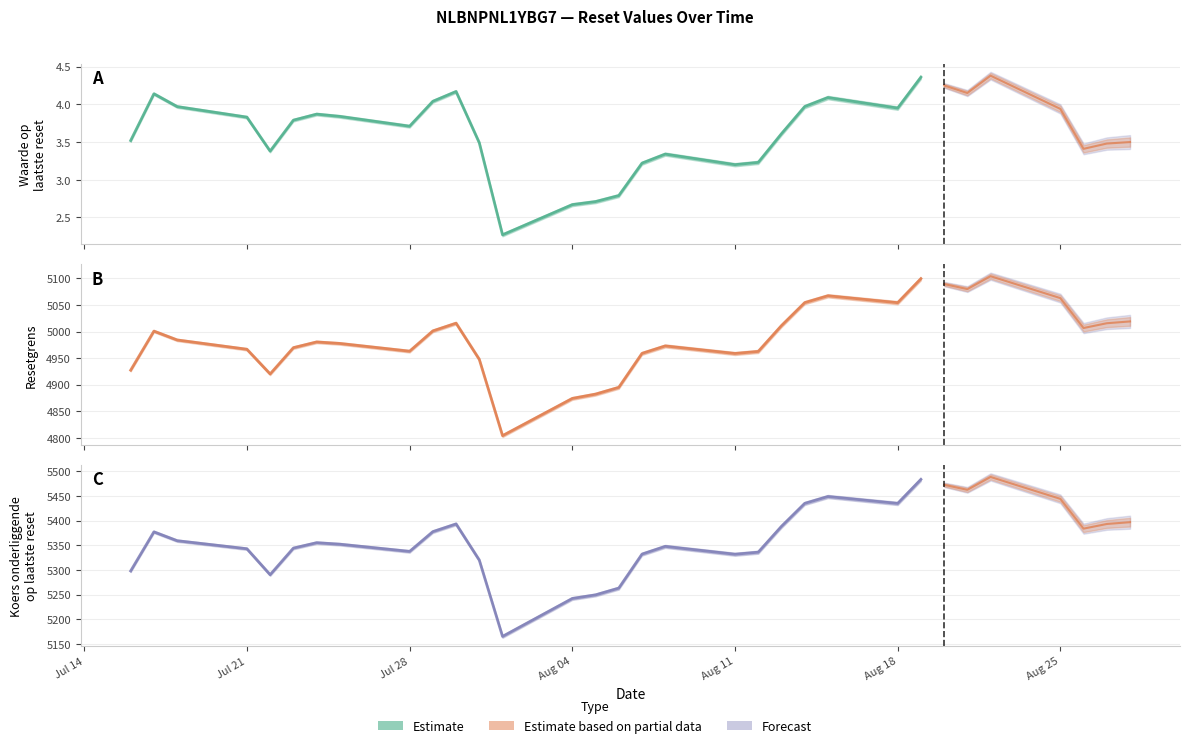

The Resetgrens series shows 5099.4 at 2025-08-19. True or false?

True